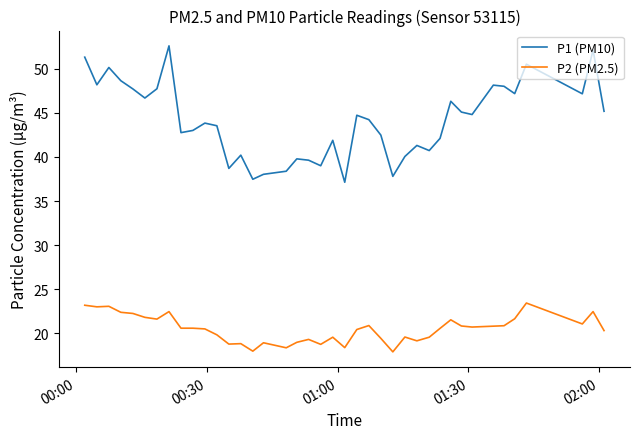

List the series in order of their overall mean, lowest first.

P2 (PM2.5), P1 (PM10)